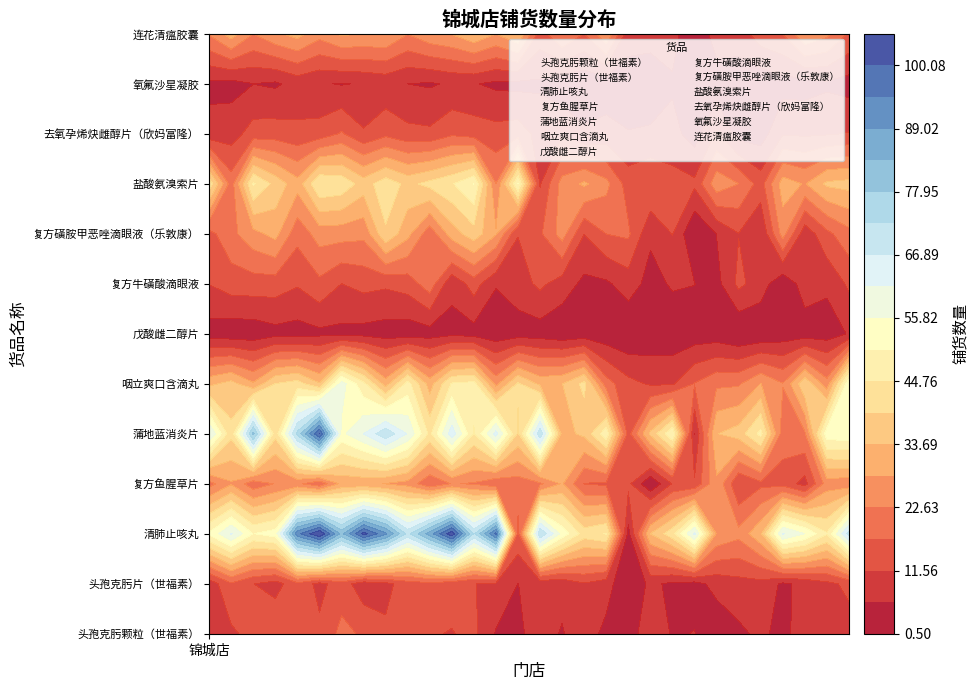

Is it true that 复方牛磺酸滴眼液 equals 7 at 21?

True